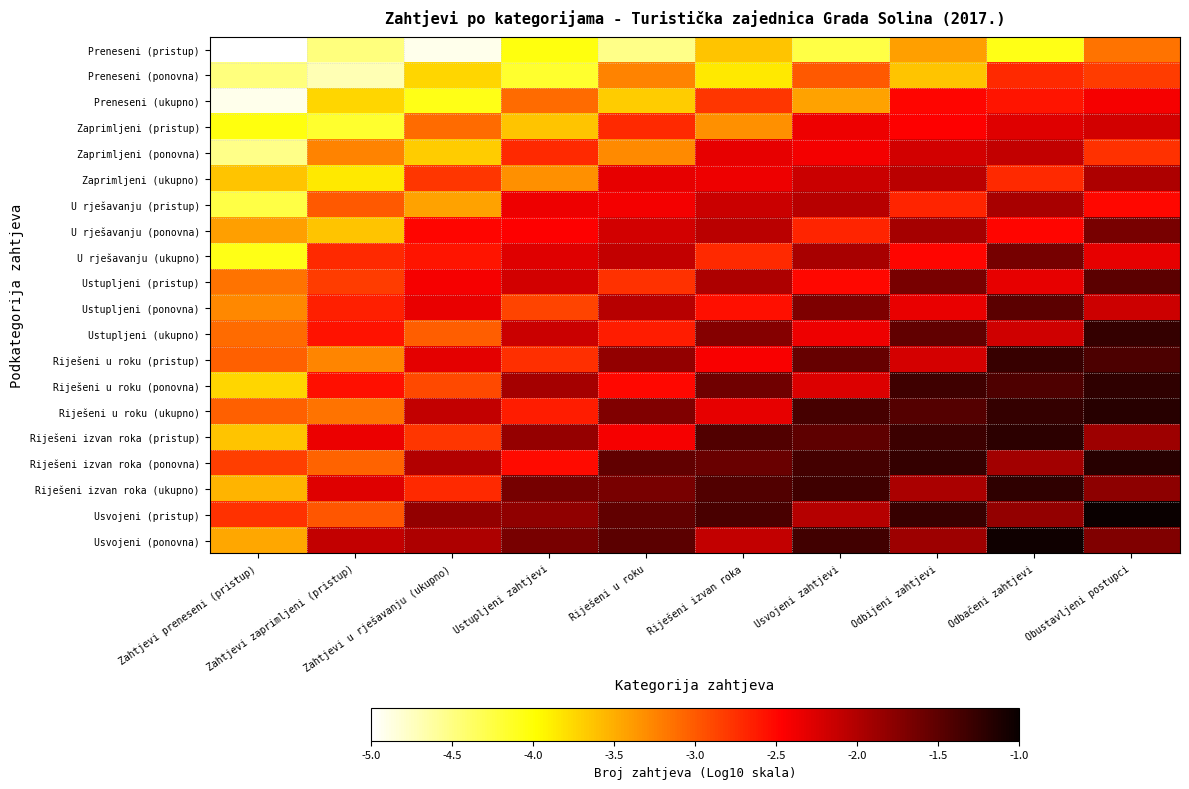

Reading right to left, what are all the values shown in this chart?

Preneseni (pristup): Obustavljeni postupci=-3.2	Odbačeni zahtjevi=-4.1	Odbijeni zahtjevi=-3.4	Usvojeni zahtjevi=-4.3	Riješeni izvan roka=-3.6	Riješeni u roku=-4.5	Ustupljeni zahtjevi=-4.0	Zahtjevi u rješavanju (ukupno)=-4.9	Zahtjevi zaprimljeni (pristup)=-4.5	Zahtjevi preneseni (pristup)=-5.0
Preneseni (ponovna): Obustavljeni postupci=-2.8	Odbačeni zahtjevi=-2.7	Odbijeni zahtjevi=-3.6	Usvojeni zahtjevi=-3.0	Riješeni izvan roka=-3.9	Riješeni u roku=-3.2	Ustupljeni zahtjevi=-4.2	Zahtjevi u rješavanju (ukupno)=-3.7	Zahtjevi zaprimljeni (pristup)=-4.7	Zahtjevi preneseni (pristup)=-4.5
Preneseni (ukupno): Obustavljeni postupci=-2.4	Odbačeni zahtjevi=-2.6	Odbijeni zahtjevi=-2.5	Usvojeni zahtjevi=-3.4	Riješeni izvan roka=-2.8	Riješeni u roku=-3.7	Ustupljeni zahtjevi=-3.1	Zahtjevi u rješavanju (ukupno)=-4.1	Zahtjevi zaprimljeni (pristup)=-3.7	Zahtjevi preneseni (pristup)=-4.9
Zaprimljeni (pristup): Obustavljeni postupci=-2.2	Odbačeni zahtjevi=-2.3	Odbijeni zahtjevi=-2.5	Usvojeni zahtjevi=-2.4	Riješeni izvan roka=-3.3	Riješeni u roku=-2.7	Ustupljeni zahtjevi=-3.6	Zahtjevi u rješavanju (ukupno)=-3.1	Zahtjevi zaprimljeni (pristup)=-4.2	Zahtjevi preneseni (pristup)=-4.0
Zaprimljeni (ponovna): Obustavljeni postupci=-2.8	Odbačeni zahtjevi=-2.1	Odbijeni zahtjevi=-2.2	Usvojeni zahtjevi=-2.4	Riješeni izvan roka=-2.3	Riješeni u roku=-3.3	Ustupljeni zahtjevi=-2.7	Zahtjevi u rješavanju (ukupno)=-3.7	Zahtjevi zaprimljeni (pristup)=-3.2	Zahtjevi preneseni (pristup)=-4.5
Zaprimljeni (ukupno): Obustavljeni postupci=-2.0	Odbačeni zahtjevi=-2.7	Odbijeni zahtjevi=-2.0	Usvojeni zahtjevi=-2.2	Riješeni izvan roka=-2.4	Riješeni u roku=-2.3	Ustupljeni zahtjevi=-3.3	Zahtjevi u rješavanju (ukupno)=-2.8	Zahtjevi zaprimljeni (pristup)=-3.9	Zahtjevi preneseni (pristup)=-3.6
U rješavanju (pristup): Obustavljeni postupci=-2.5	Odbačeni zahtjevi=-1.9	Odbijeni zahtjevi=-2.7	Usvojeni zahtjevi=-2.0	Riješeni izvan roka=-2.2	Riješeni u roku=-2.4	Ustupljeni zahtjevi=-2.4	Zahtjevi u rješavanju (ukupno)=-3.4	Zahtjevi zaprimljeni (pristup)=-3.0	Zahtjevi preneseni (pristup)=-4.3
U rješavanju (ponovna): Obustavljeni postupci=-1.7	Odbačeni zahtjevi=-2.5	Odbijeni zahtjevi=-1.9	Usvojeni zahtjevi=-2.7	Riješeni izvan roka=-2.0	Riješeni u roku=-2.2	Ustupljeni zahtjevi=-2.5	Zahtjevi u rješavanju (ukupno)=-2.5	Zahtjevi zaprimljeni (pristup)=-3.6	Zahtjevi preneseni (pristup)=-3.4
U rješavanju (ukupno): Obustavljeni postupci=-2.3	Odbačeni zahtjevi=-1.6	Odbijeni zahtjevi=-2.5	Usvojeni zahtjevi=-1.9	Riješeni izvan roka=-2.7	Riješeni u roku=-2.1	Ustupljeni zahtjevi=-2.3	Zahtjevi u rješavanju (ukupno)=-2.6	Zahtjevi zaprimljeni (pristup)=-2.7	Zahtjevi preneseni (pristup)=-4.1
Ustupljeni (pristup): Obustavljeni postupci=-1.5	Odbačeni zahtjevi=-2.3	Odbijeni zahtjevi=-1.7	Usvojeni zahtjevi=-2.5	Riješeni izvan roka=-2.0	Riješeni u roku=-2.8	Ustupljeni zahtjevi=-2.2	Zahtjevi u rješavanju (ukupno)=-2.4	Zahtjevi zaprimljeni (pristup)=-2.8	Zahtjevi preneseni (pristup)=-3.2
Ustupljeni (ponovna): Obustavljeni postupci=-2.2	Odbačeni zahtjevi=-1.5	Odbijeni zahtjevi=-2.3	Usvojeni zahtjevi=-1.7	Riješeni izvan roka=-2.6	Riješeni u roku=-2.0	Ustupljeni zahtjevi=-2.9	Zahtjevi u rješavanju (ukupno)=-2.3	Zahtjevi zaprimljeni (pristup)=-2.6	Zahtjevi preneseni (pristup)=-3.3
Ustupljeni (ukupno): Obustavljeni postupci=-1.3	Odbačeni zahtjevi=-2.2	Odbijeni zahtjevi=-1.5	Usvojeni zahtjevi=-2.4	Riješeni izvan roka=-1.7	Riješeni u roku=-2.6	Ustupljeni zahtjevi=-2.2	Zahtjevi u rješavanju (ukupno)=-3.0	Zahtjevi zaprimljeni (pristup)=-2.6	Zahtjevi preneseni (pristup)=-3.1
Riješeni u roku (pristup): Obustavljeni postupci=-1.4	Odbačeni zahtjevi=-1.3	Odbijeni zahtjevi=-2.2	Usvojeni zahtjevi=-1.6	Riješeni izvan roka=-2.4	Riješeni u roku=-1.8	Ustupljeni zahtjevi=-2.7	Zahtjevi u rješavanju (ukupno)=-2.3	Zahtjevi zaprimljeni (pristup)=-3.3	Zahtjevi preneseni (pristup)=-3.0
Riješeni u roku (ponovna): Obustavljeni postupci=-1.2	Odbačeni zahtjevi=-1.4	Odbijeni zahtjevi=-1.3	Usvojeni zahtjevi=-2.3	Riješeni izvan roka=-1.6	Riješeni u roku=-2.5	Ustupljeni zahtjevi=-1.9	Zahtjevi u rješavanju (ukupno)=-2.9	Zahtjevi zaprimljeni (pristup)=-2.6	Zahtjevi preneseni (pristup)=-3.7
Riješeni u roku (ukupno): Obustavljeni postupci=-1.2	Odbačeni zahtjevi=-1.3	Odbijeni zahtjevi=-1.5	Usvojeni zahtjevi=-1.4	Riješeni izvan roka=-2.3	Riješeni u roku=-1.7	Ustupljeni zahtjevi=-2.6	Zahtjevi u rješavanju (ukupno)=-2.1	Zahtjevi zaprimljeni (pristup)=-3.2	Zahtjevi preneseni (pristup)=-3.0
Riješeni izvan roka (pristup): Obustavljeni postupci=-1.9	Odbačeni zahtjevi=-1.2	Odbijeni zahtjevi=-1.3	Usvojeni zahtjevi=-1.5	Riješeni izvan roka=-1.4	Riješeni u roku=-2.4	Ustupljeni zahtjevi=-1.8	Zahtjevi u rješavanju (ukupno)=-2.8	Zahtjevi zaprimljeni (pristup)=-2.4	Zahtjevi preneseni (pristup)=-3.6
Riješeni izvan roka (ponovna): Obustavljeni postupci=-1.2	Odbačeni zahtjevi=-1.9	Odbijeni zahtjevi=-1.3	Usvojeni zahtjevi=-1.4	Riješeni izvan roka=-1.6	Riješeni u roku=-1.5	Ustupljeni zahtjevi=-2.5	Zahtjevi u rješavanju (ukupno)=-2.0	Zahtjevi zaprimljeni (pristup)=-3.1	Zahtjevi preneseni (pristup)=-2.8
Riješeni izvan roka (ukupno): Obustavljeni postupci=-1.8	Odbačeni zahtjevi=-1.2	Odbijeni zahtjevi=-2.0	Usvojeni zahtjevi=-1.3	Riješeni izvan roka=-1.4	Riješeni u roku=-1.7	Ustupljeni zahtjevi=-1.6	Zahtjevi u rješavanju (ukupno)=-2.7	Zahtjevi zaprimljeni (pristup)=-2.3	Zahtjevi preneseni (pristup)=-3.5
Usvojeni (pristup): Obustavljeni postupci=-1.0	Odbačeni zahtjevi=-1.8	Odbijeni zahtjevi=-1.3	Usvojeni zahtjevi=-2.0	Riješeni izvan roka=-1.4	Riješeni u roku=-1.5	Ustupljeni zahtjevi=-1.8	Zahtjevi u rješavanju (ukupno)=-1.8	Zahtjevi zaprimljeni (pristup)=-3.0	Zahtjevi preneseni (pristup)=-2.8
Usvojeni (ponovna): Obustavljeni postupci=-1.7	Odbačeni zahtjevi=-1.0	Odbijeni zahtjevi=-1.9	Usvojeni zahtjevi=-1.3	Riješeni izvan roka=-2.1	Riješeni u roku=-1.5	Ustupljeni zahtjevi=-1.7	Zahtjevi u rješavanju (ukupno)=-2.0	Zahtjevi zaprimljeni (pristup)=-2.1	Zahtjevi preneseni (pristup)=-3.5